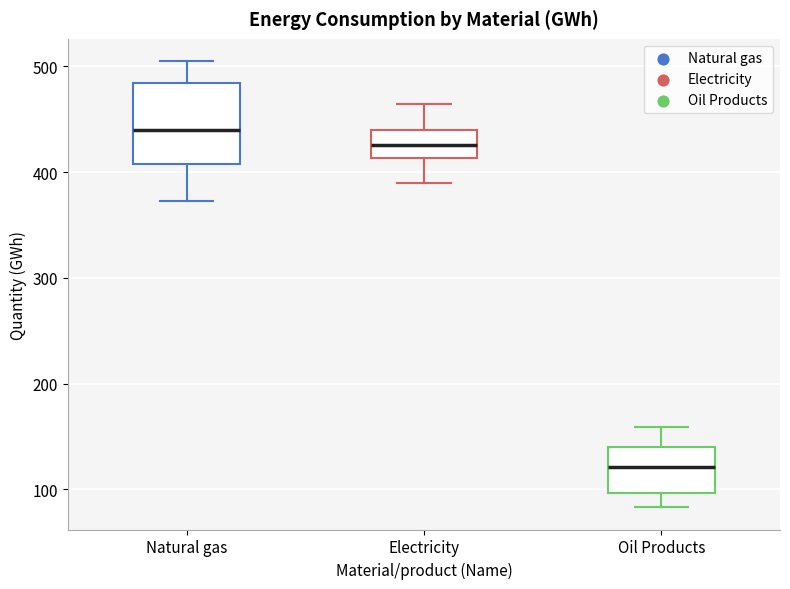

Which box's median line is the highest?

Natural gas